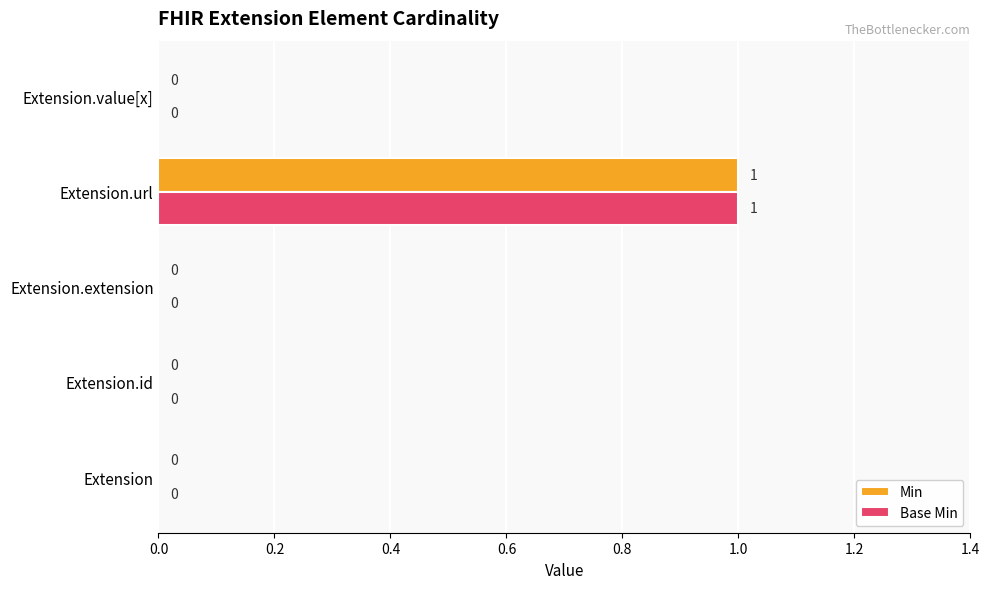

Which category has the highest value in the Min series?

Extension.url